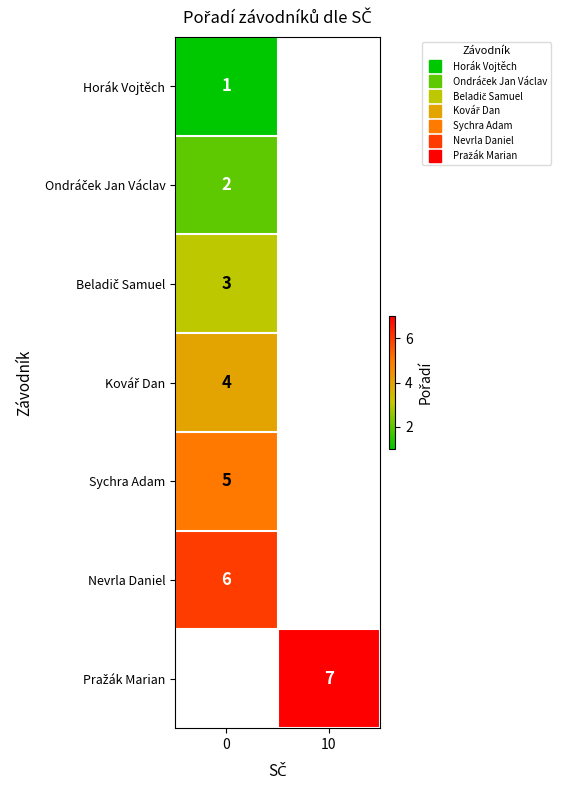

What is the spread (max minus min) of values at 0?

5.0